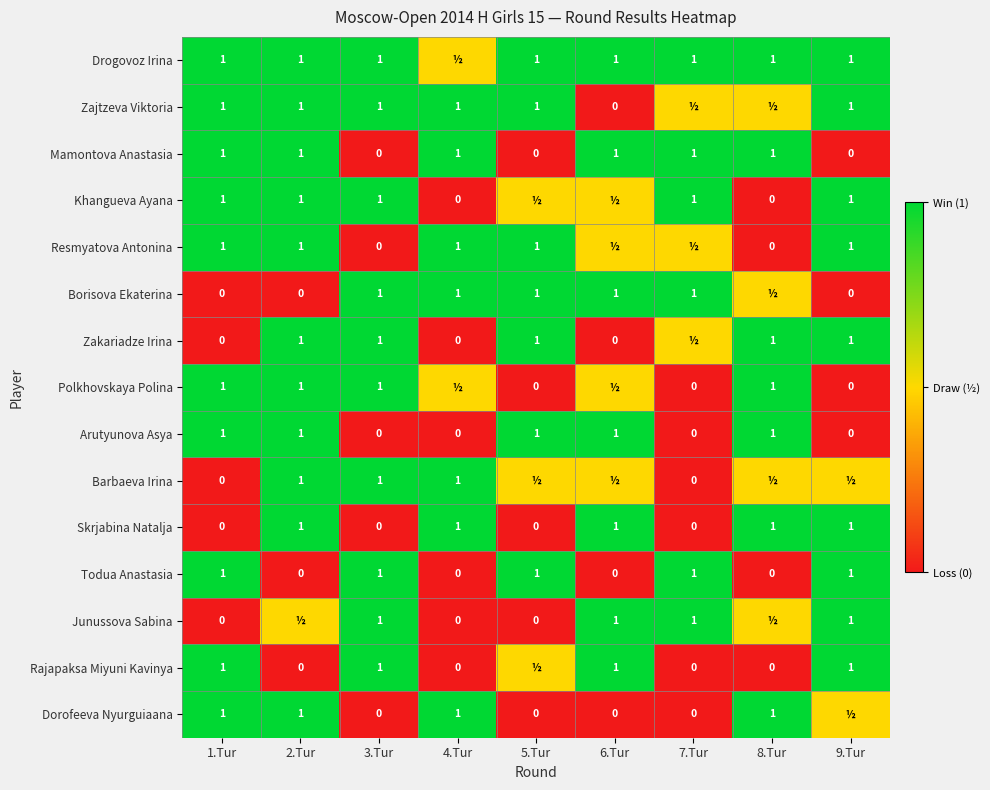

What is the total value across all series at 6.Tur?

9.0